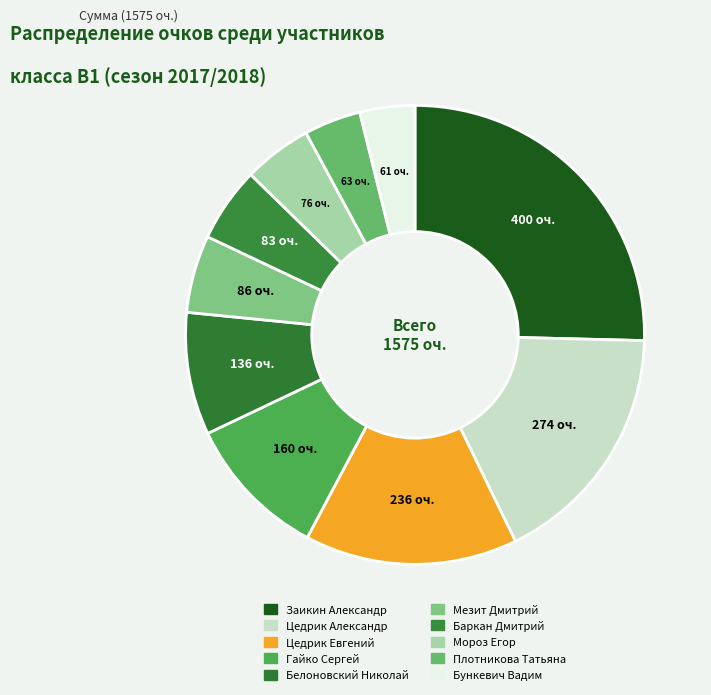

Count the number of slices in the pie.

10